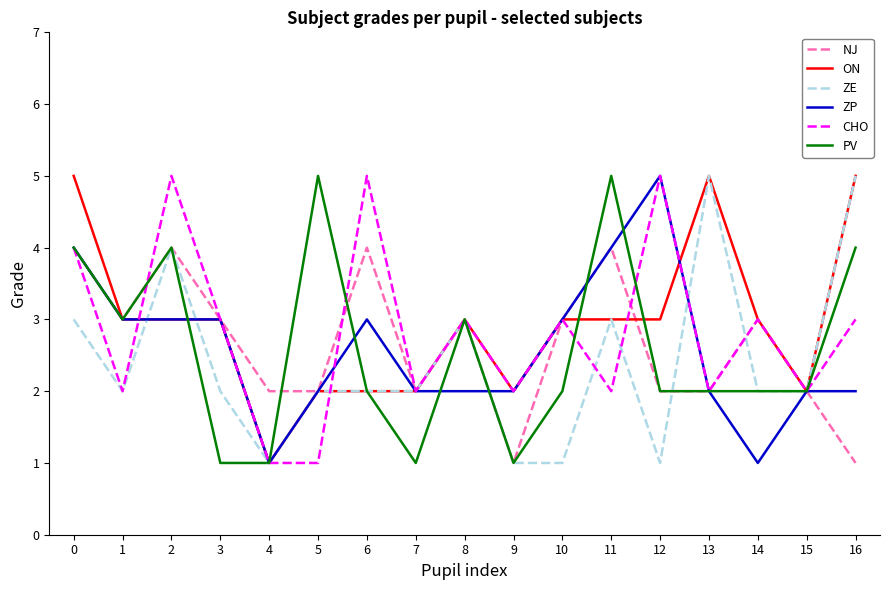

Reading left to right, transcribe all the data shown in this chart.

NJ: 0=4	1=3	2=4	3=3	4=2	5=2	6=4	7=2	8=3	9=1	10=3	11=4	12=2	13=2	14=3	15=2	16=1
ON: 0=5	1=3	2=3	3=3	4=1	5=2	6=2	7=2	8=3	9=2	10=3	11=3	12=3	13=5	14=3	15=2	16=5
ZE: 0=3	1=2	2=4	3=2	4=1	5=2	6=2	7=2	8=3	9=1	10=1	11=3	12=1	13=5	14=2	15=2	16=5
ZP: 0=4	1=3	2=3	3=3	4=1	5=2	6=3	7=2	8=2	9=2	10=3	11=4	12=5	13=2	14=1	15=2	16=2
CHO: 0=4	1=2	2=5	3=3	4=1	5=1	6=5	7=2	8=3	9=2	10=3	11=2	12=5	13=2	14=3	15=2	16=3
PV: 0=4	1=3	2=4	3=1	4=1	5=5	6=2	7=1	8=3	9=1	10=2	11=5	12=2	13=2	14=2	15=2	16=4